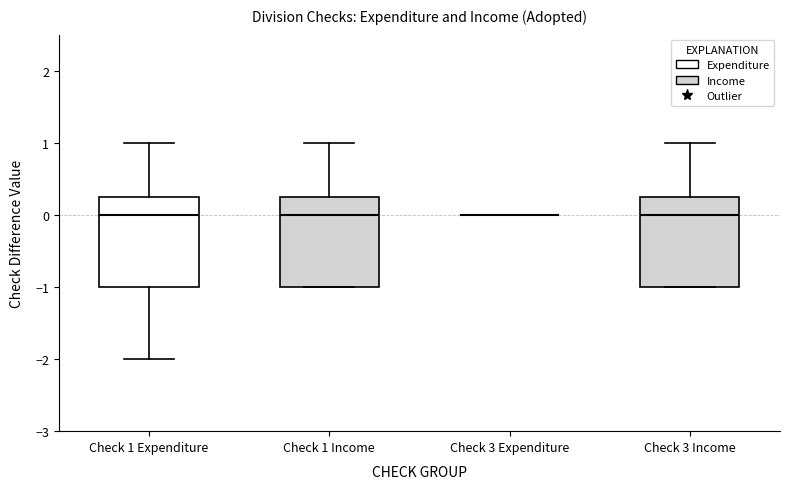

Reading left to right, read every box against the y-axis: the position of its median line, the range the box covers, and the ends of its whiskers. The values are not printed on the chart, so give them approximately, as read against the axis.

Check 1 Expenditure: median 0.0, box -1.0 to 0.3, whiskers -2.0 to 1.0
Check 1 Income: median 0.0, box -1.0 to 0.3, whiskers -1.0 to 1.0
Check 3 Expenditure: box collapsed to a line at 0.0, whiskers 0.0 to 0.0
Check 3 Income: median 0.0, box -1.0 to 0.3, whiskers -1.0 to 1.0